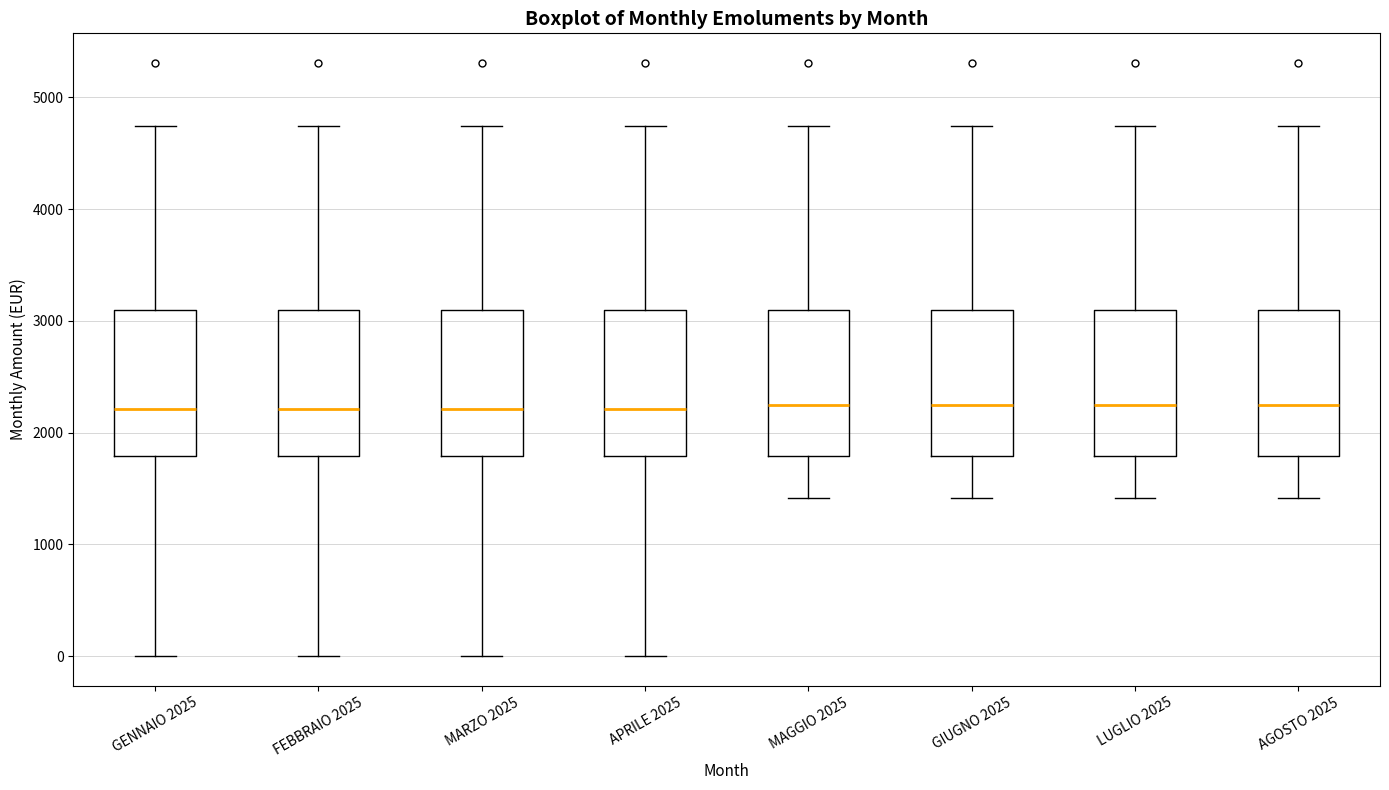

Where does the upper whisker of the box for GIUGNO 2025 end on the y-axis? The values are not printed on the chart, so give them approximately, as read against the axis.

4700